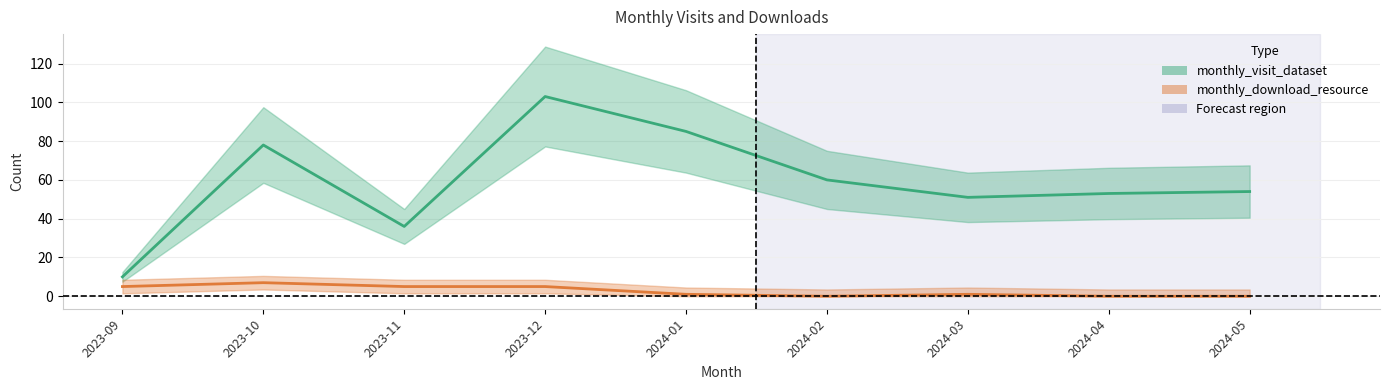

What is the average value of the monthly_download_resource series?

3